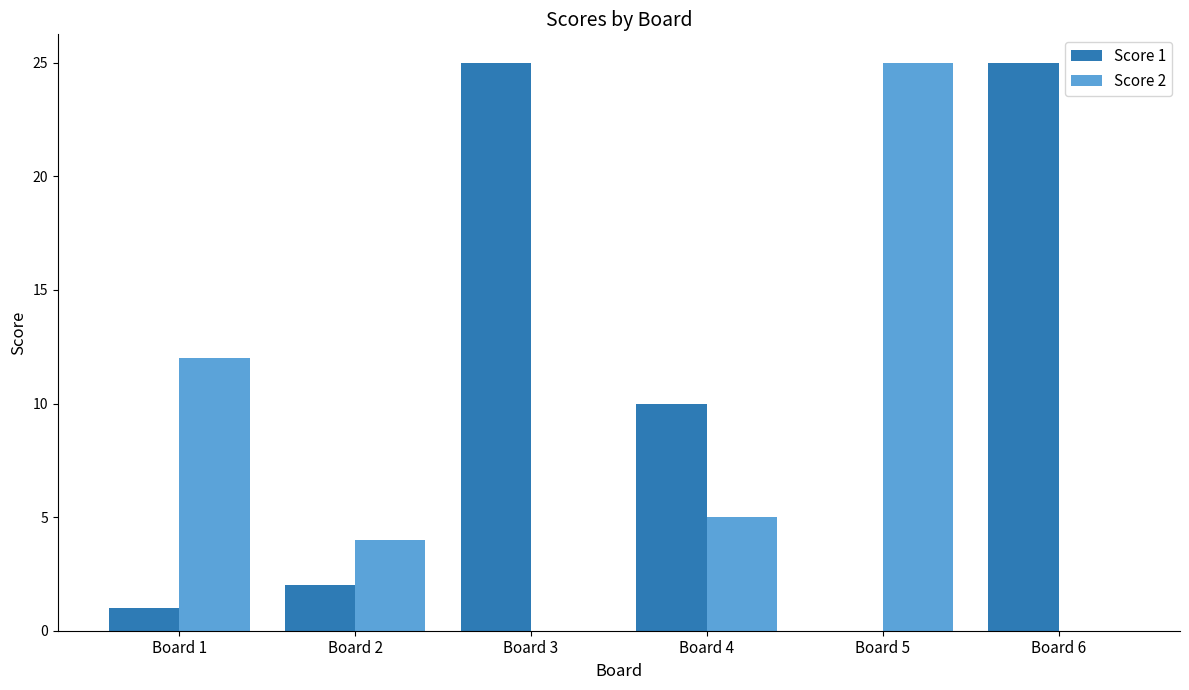

The Score 1 series shows 0 at Board 5. True or false?

True